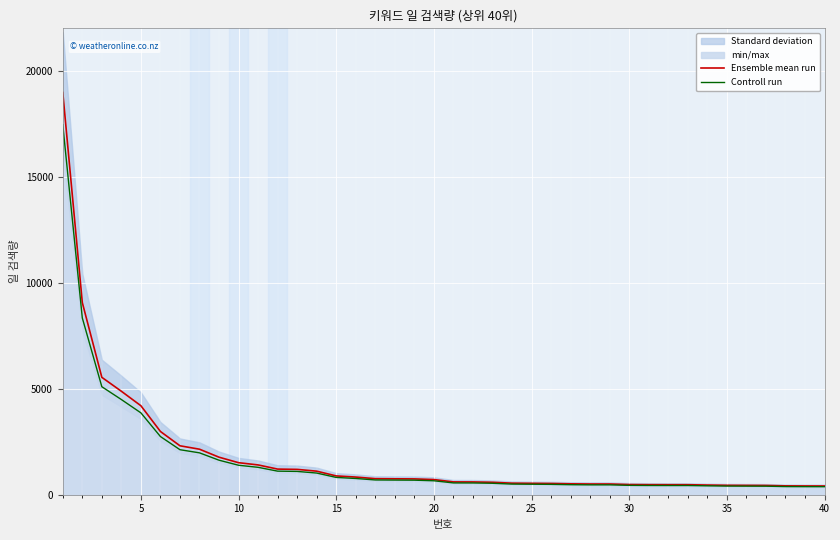

What is the highest value of the Ensemble mean run series?

18973.0